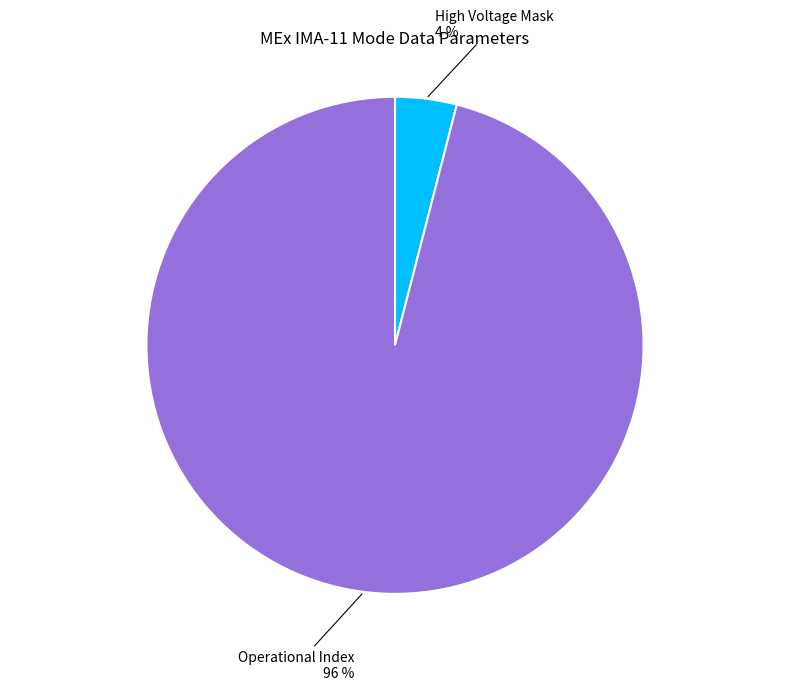

How many segments does this pie chart have?

2